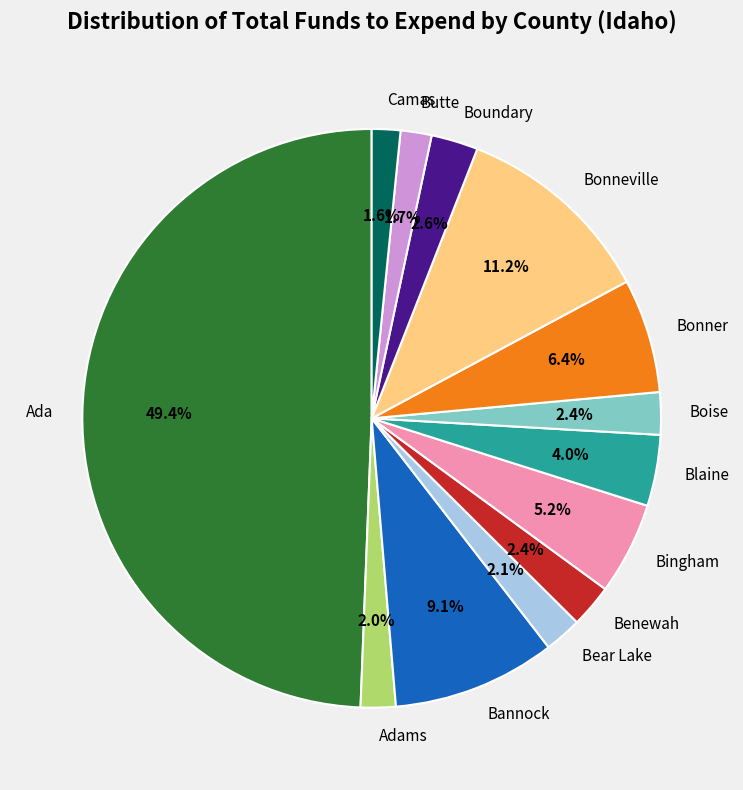

True or false: Bonner accounts for 6% of the total.

True